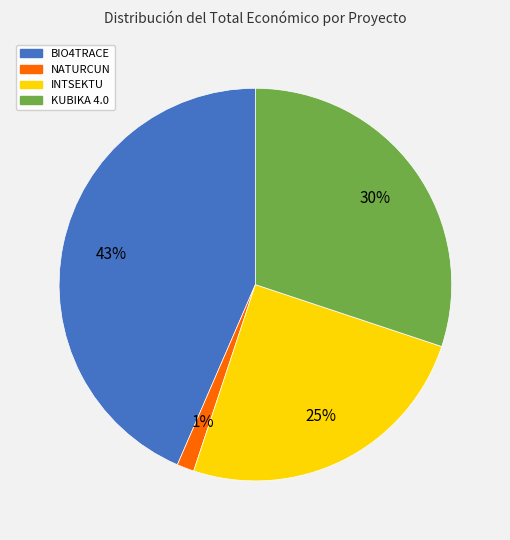

Which has a higher value, KUBIKA 4.0 or NATURCUN?

KUBIKA 4.0